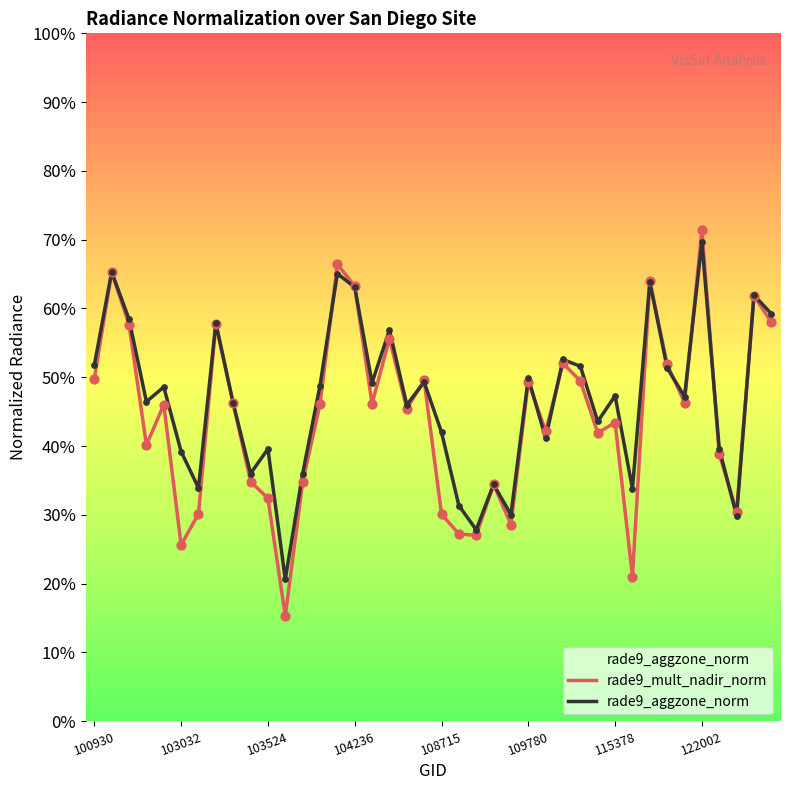

Does the chart have visible grid lines?

No